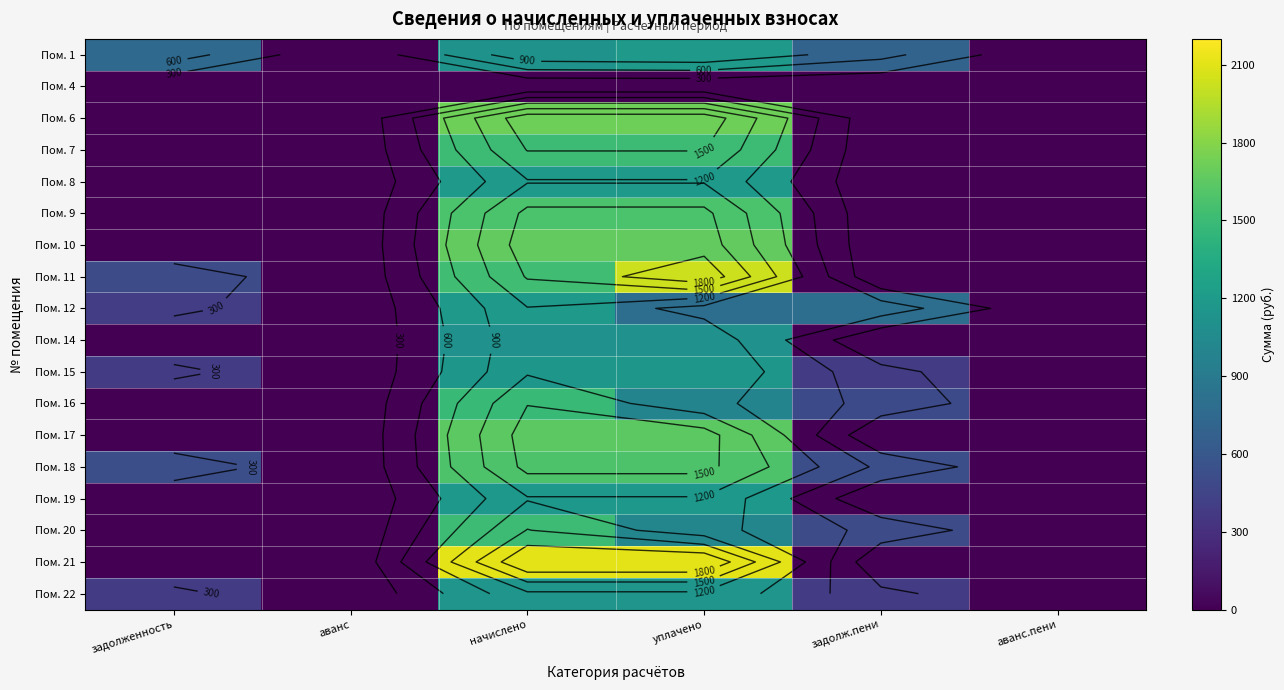

At which category is the sum across all series the highest?

начислено